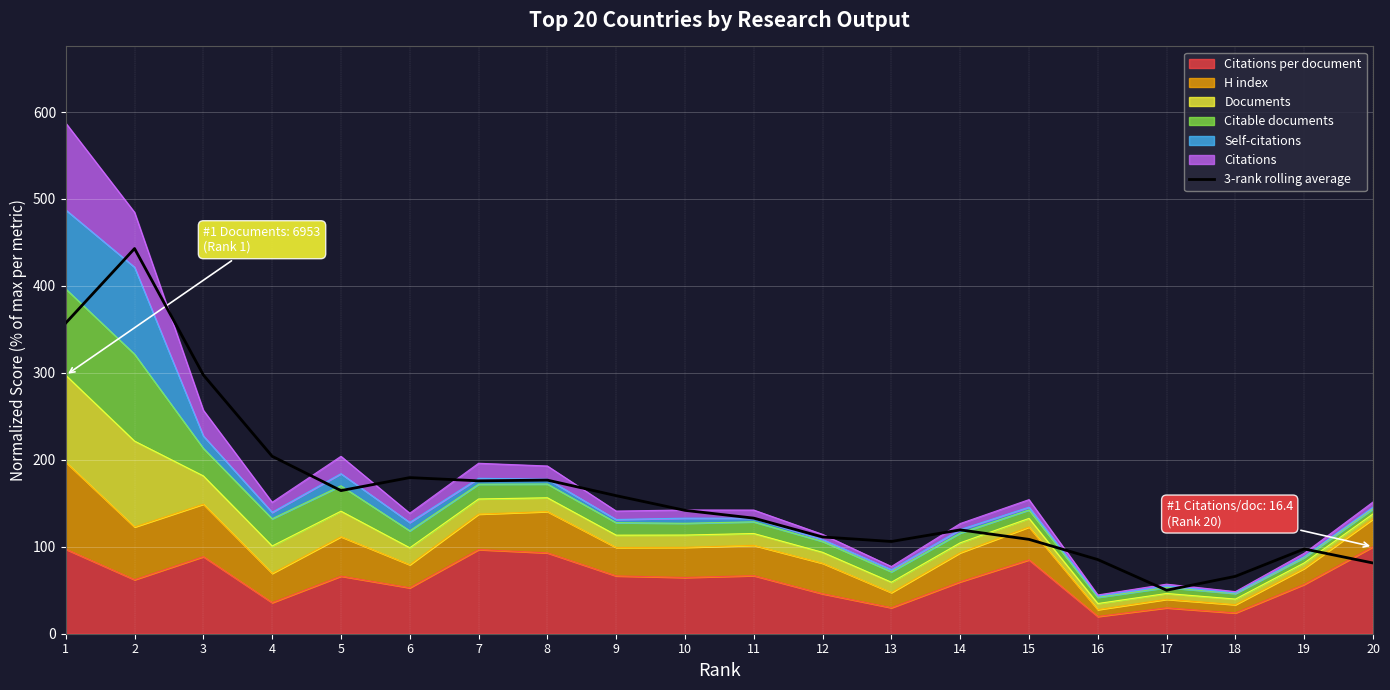

What is the value of the 17th point from the left?

50.0